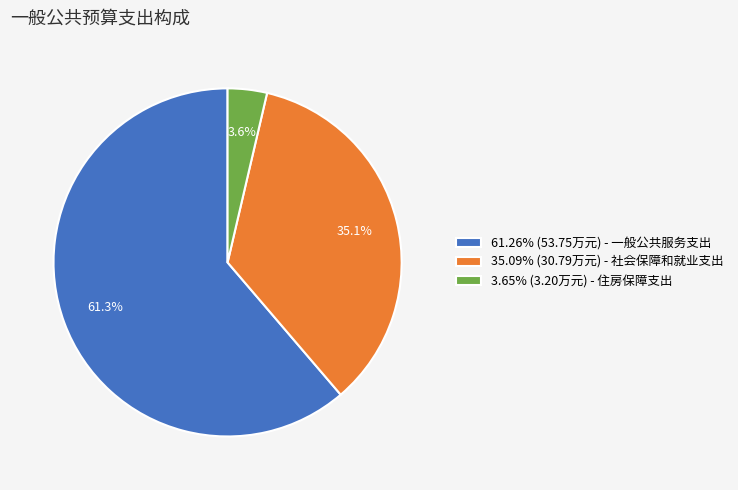

How many segments does this pie chart have?

3